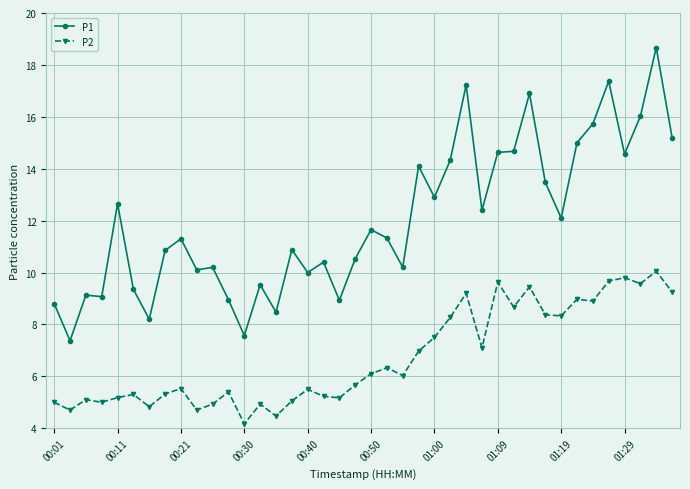

True or false: P2 has more than 1 points higher than both neighbors.

True